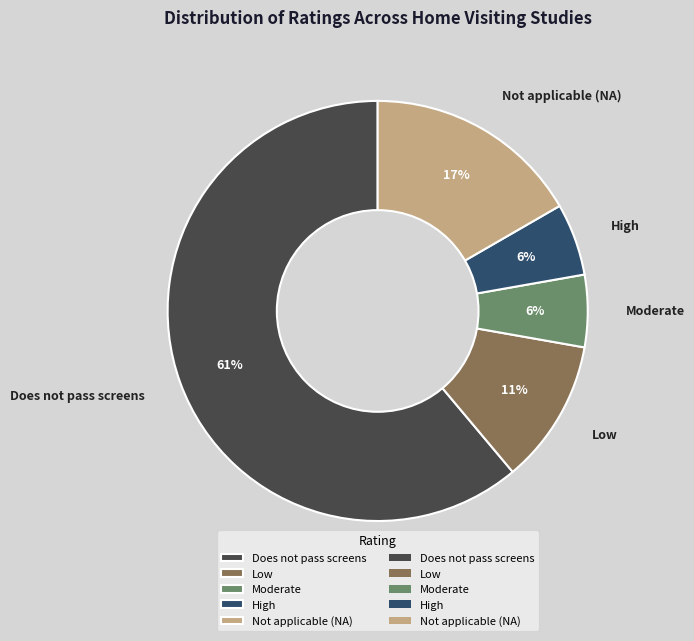

The Not applicable (NA) slice represents 27% of the pie. True or false?

False